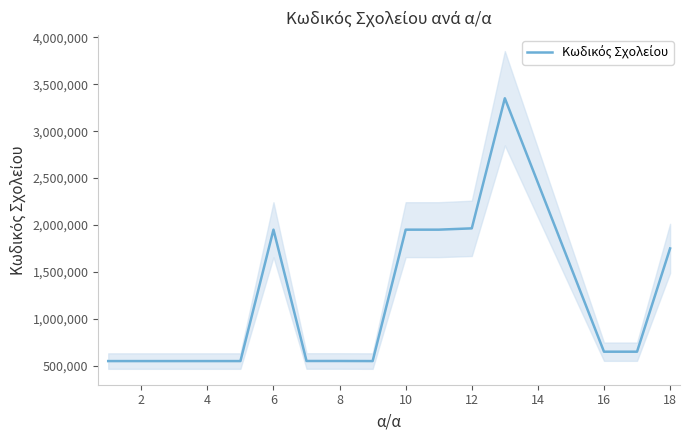

How many distinct data groups are displayed?

1